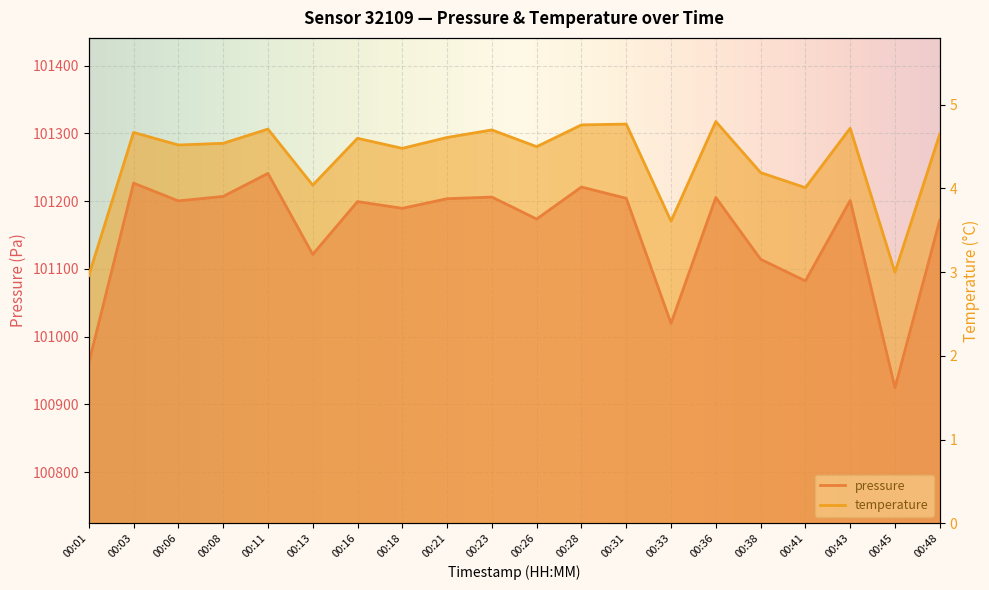

At which category does pressure reach its first local peak?

00:03